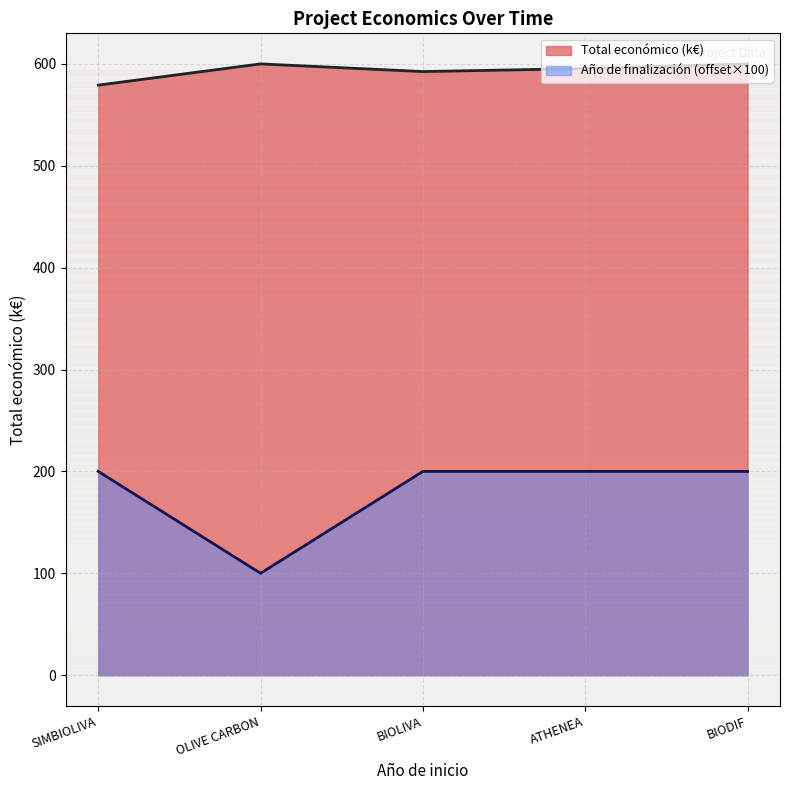

List the series in order of their overall mean, lowest first.

Año de finalización (offset×100), Total económico (k€)